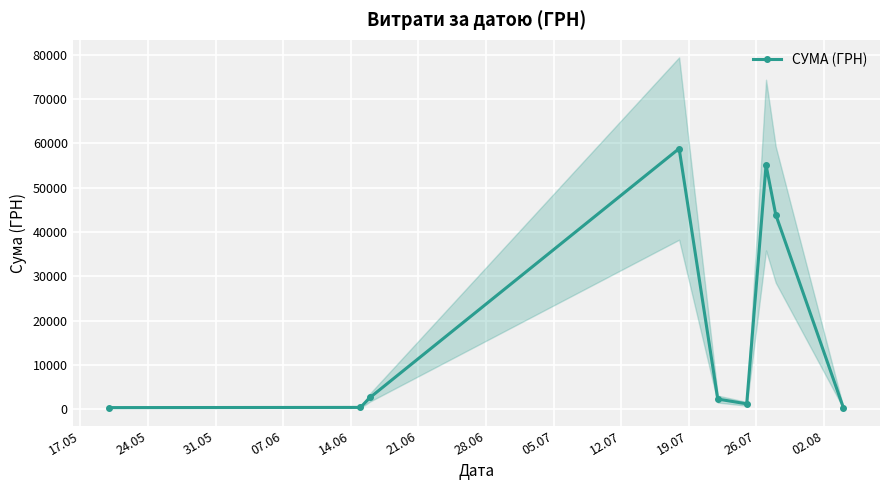

What is the difference between the maximum and second lowest values?

58491.8